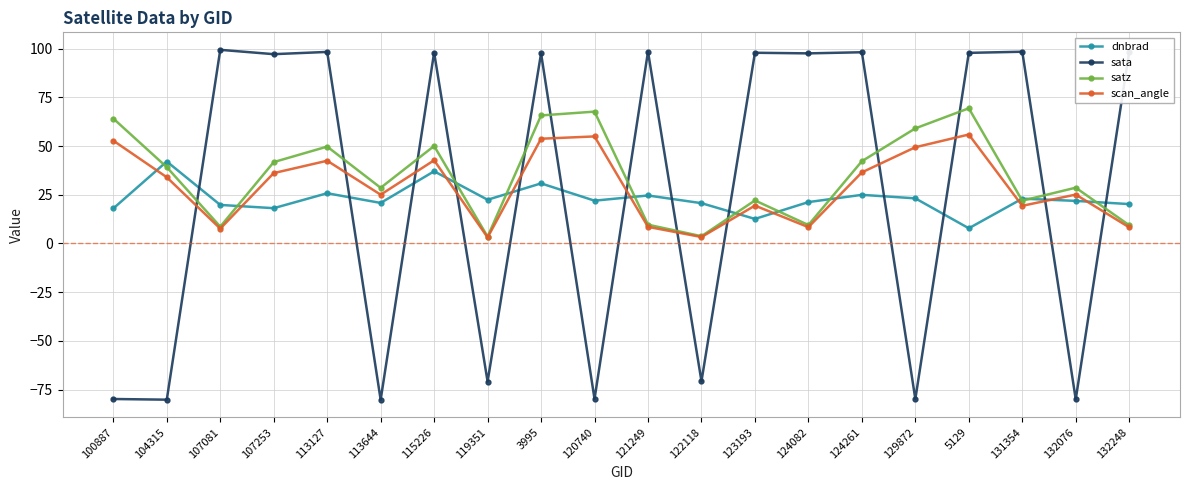

Count the number of data series in this chart.

4